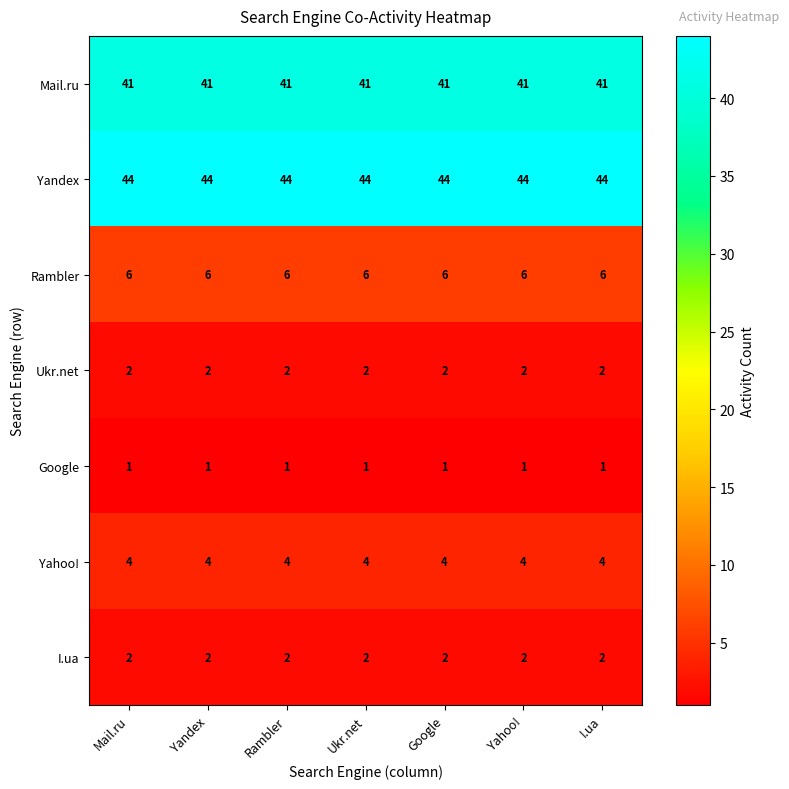

Read the Rambler value at Google.

6